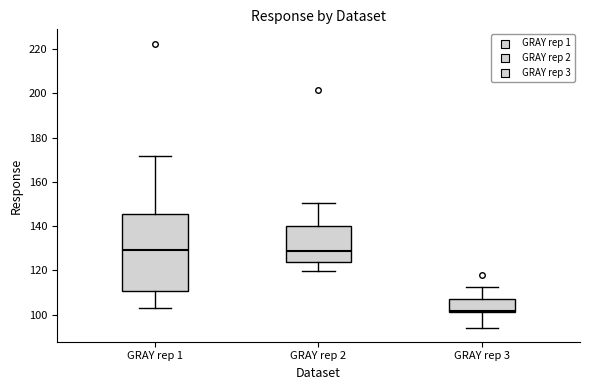

Reading left to right, transcribe this box plot: for each box, give where its median line is, the range the box spans, and where its two whiskers end, as read against the y-axis. The values are not printed on the chart, so give them approximately, as read against the axis.

GRAY rep 1: median 130, box 110 to 146, whiskers 102 to 172
GRAY rep 2: median 128, box 124 to 140, whiskers 120 to 150
GRAY rep 3: median 102 (just above the box's lower edge), box 102 to 108, whiskers 94 to 112